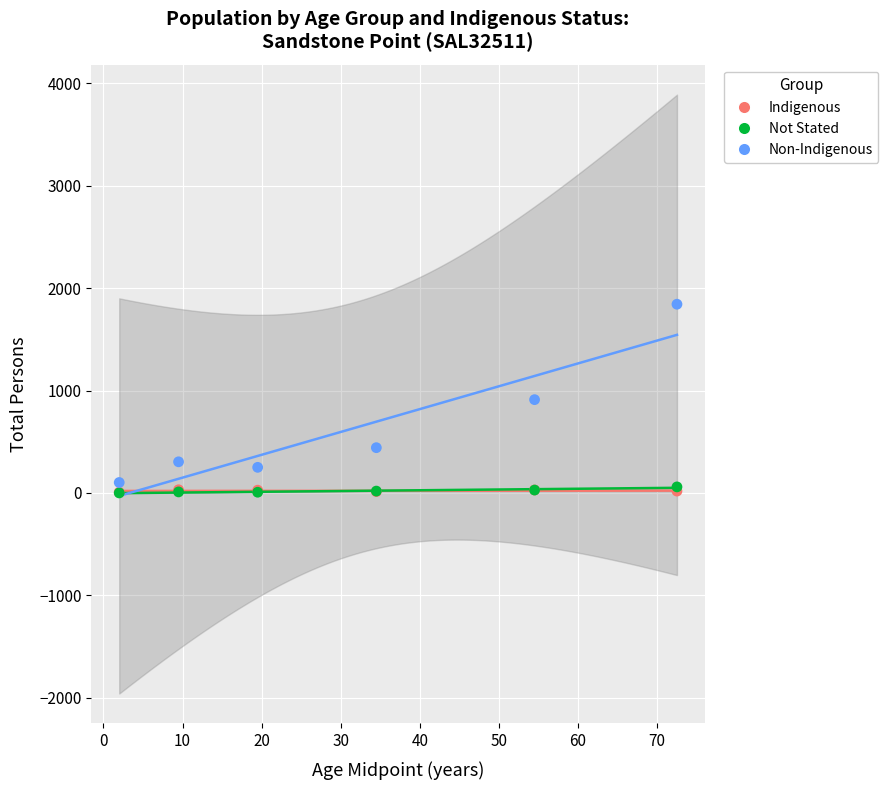

What are all the series names shown in the legend?

Indigenous, Not Stated, Non-Indigenous